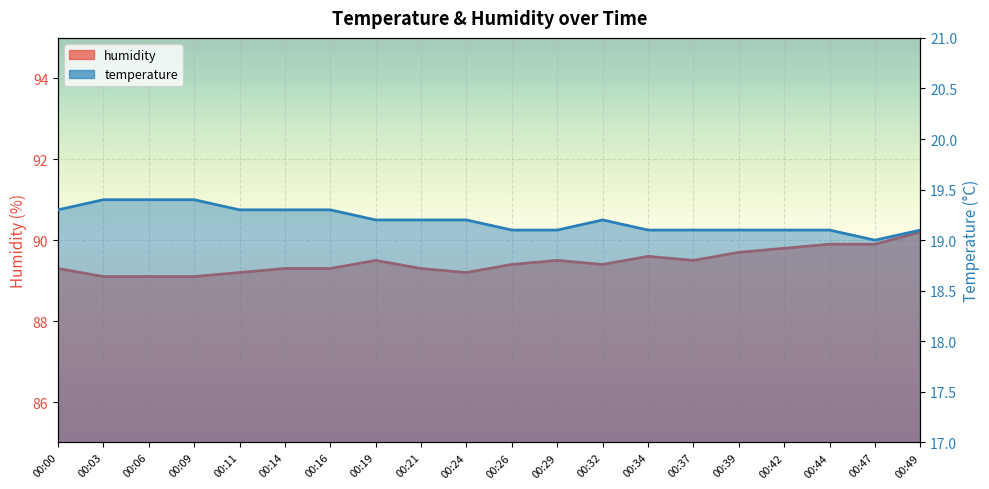

What is the value of the temperature point at the 5th from the left?

19.3